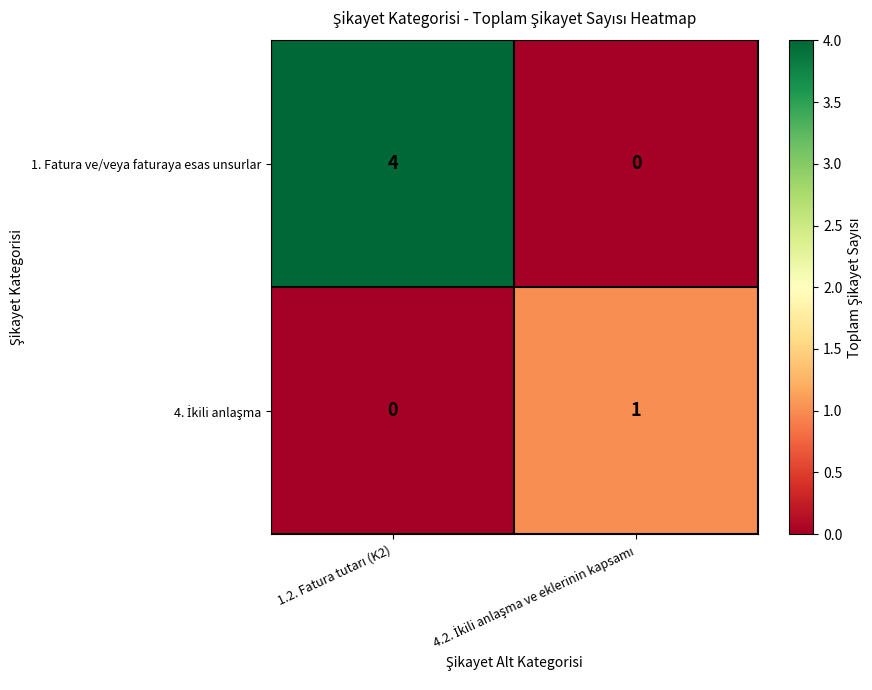

What is the greatest value displayed?

4